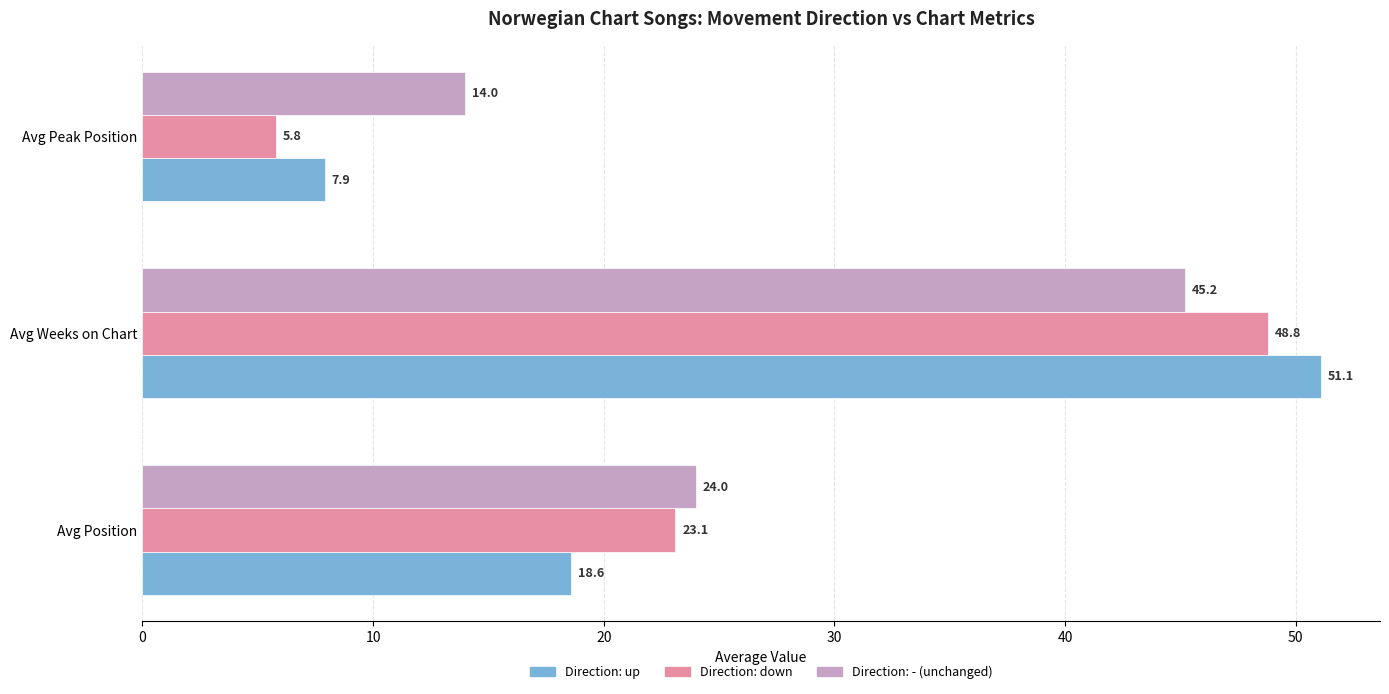

What is the maximum value shown in the chart?

51.1